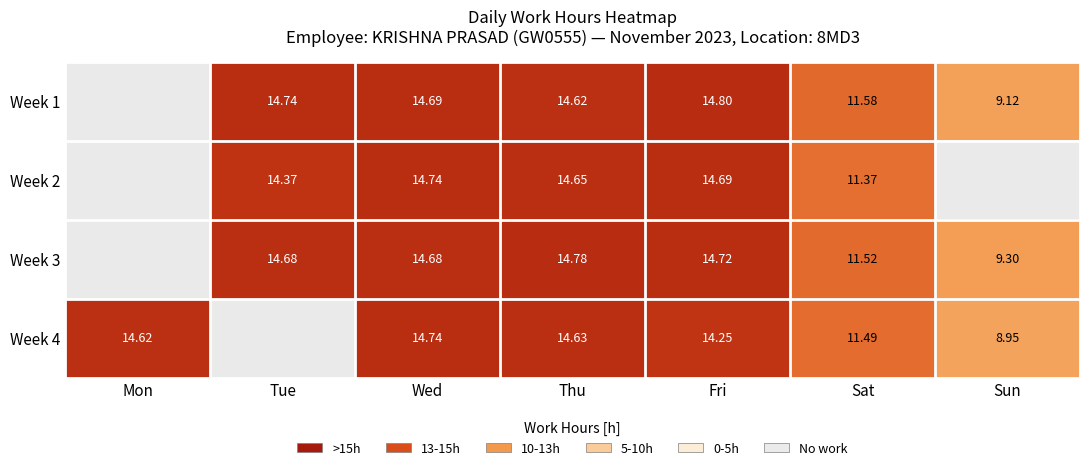

Which category has the lowest value in the Week 2 series?

Mon